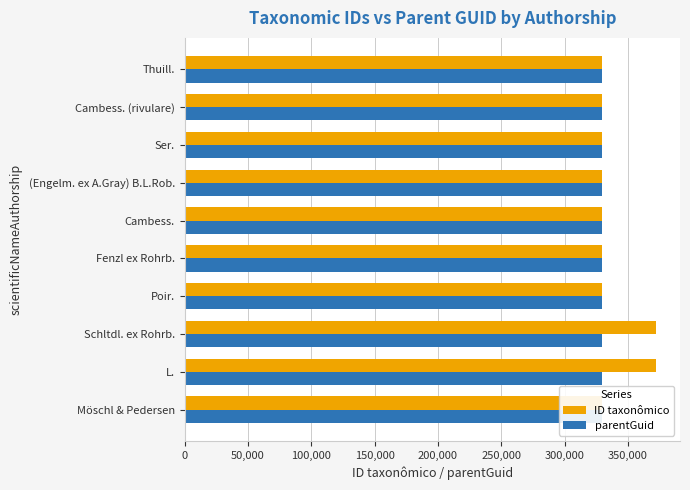

The parentGuid series shows 0.1 at 100,000. True or false?

False